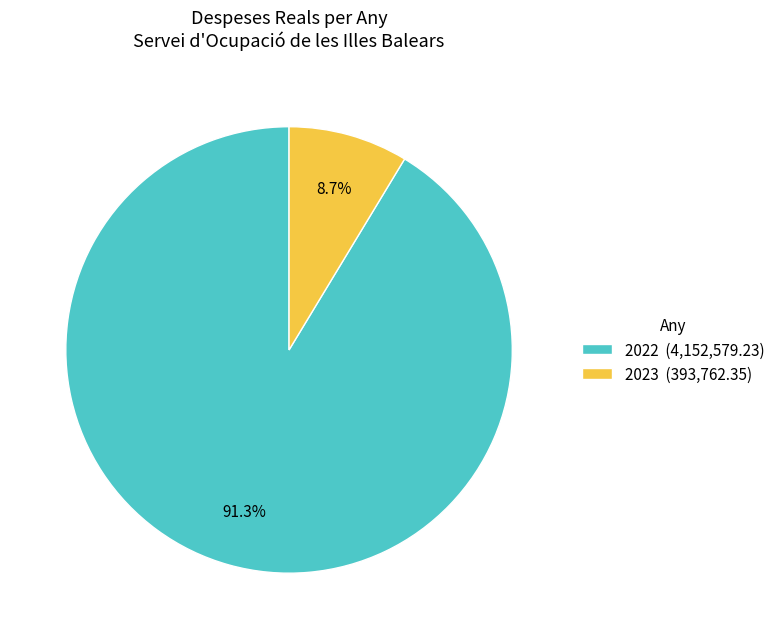

Which has a higher value, 2022 or 2023?

2022